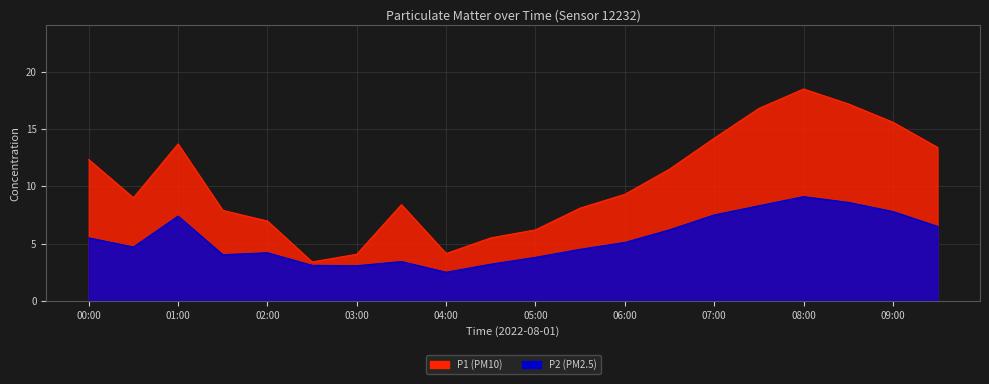

Where is the first local maximum for P1?

01:00